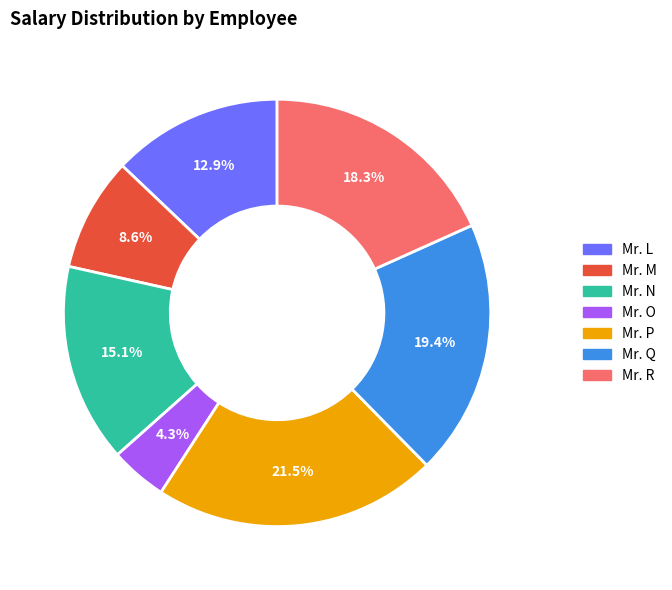

Count the number of slices in the pie.

7